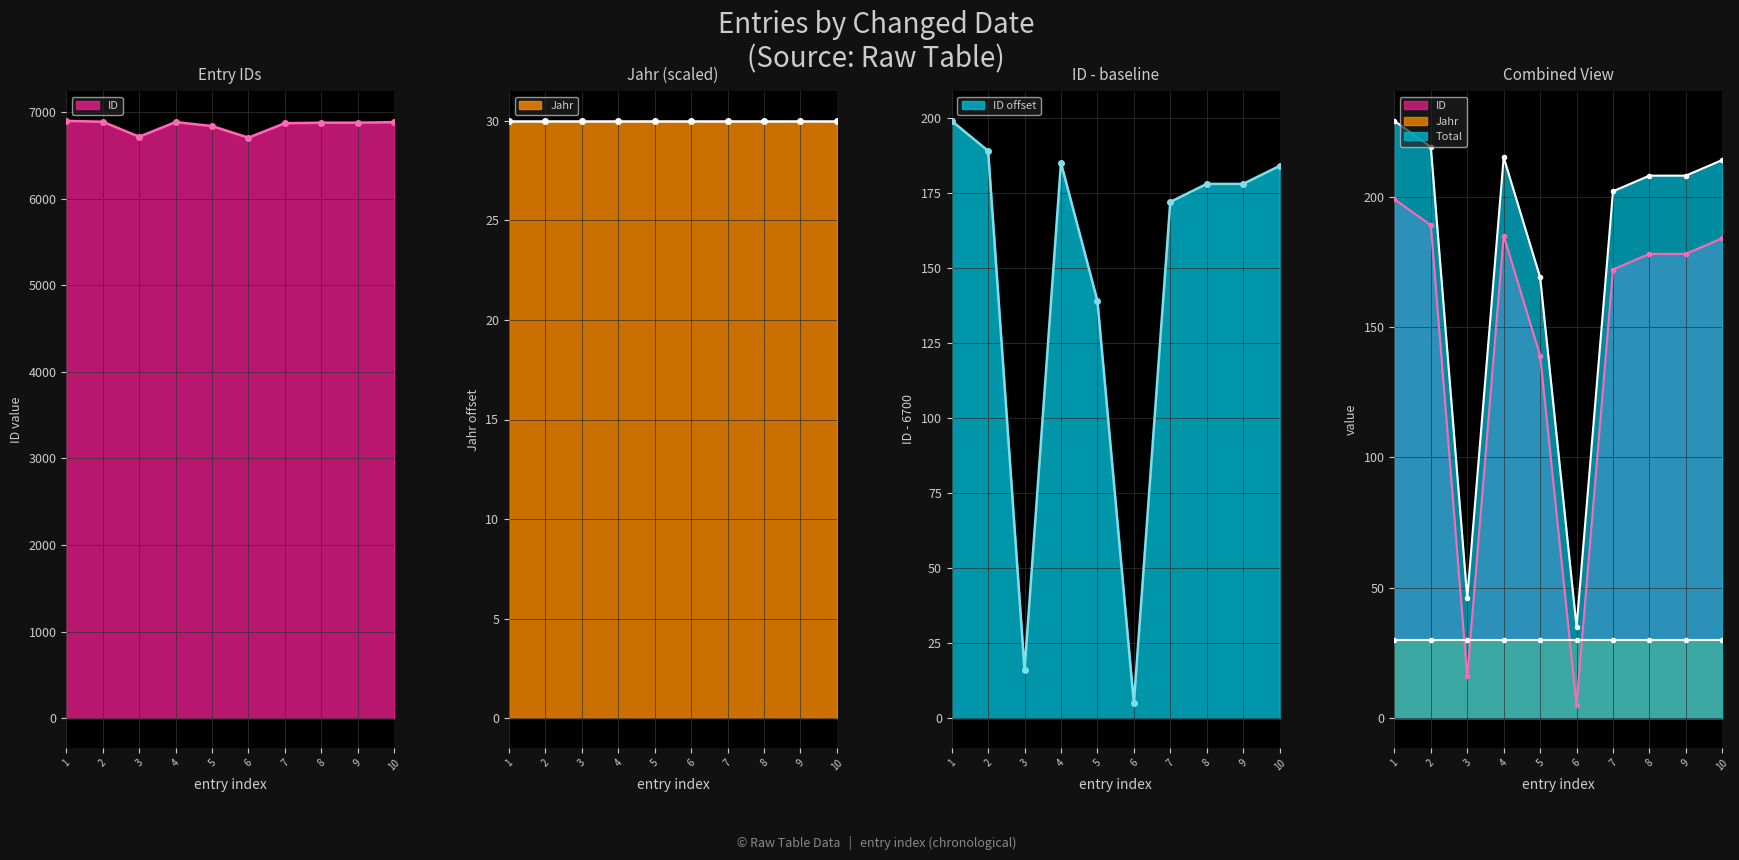

What is the value of the 3rd point from the left?

6716